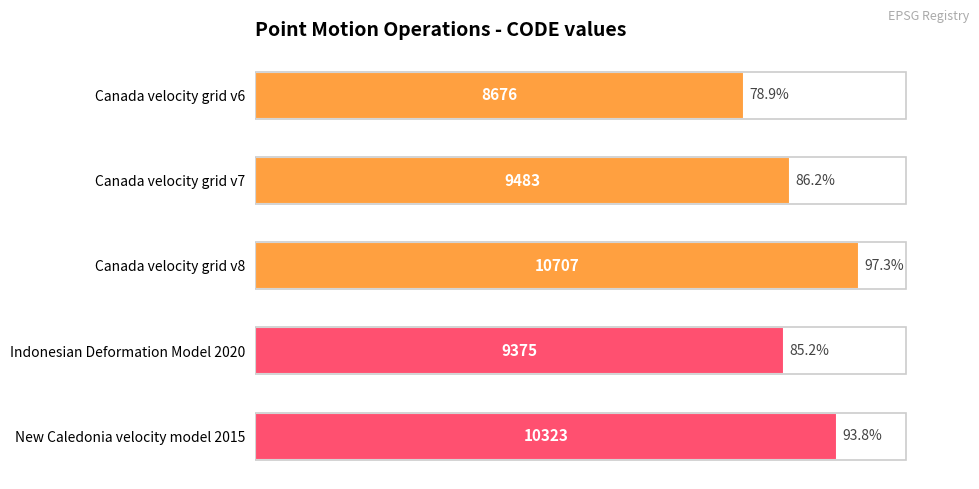

At which label is the value closest to 9691?

Canada velocity grid v7